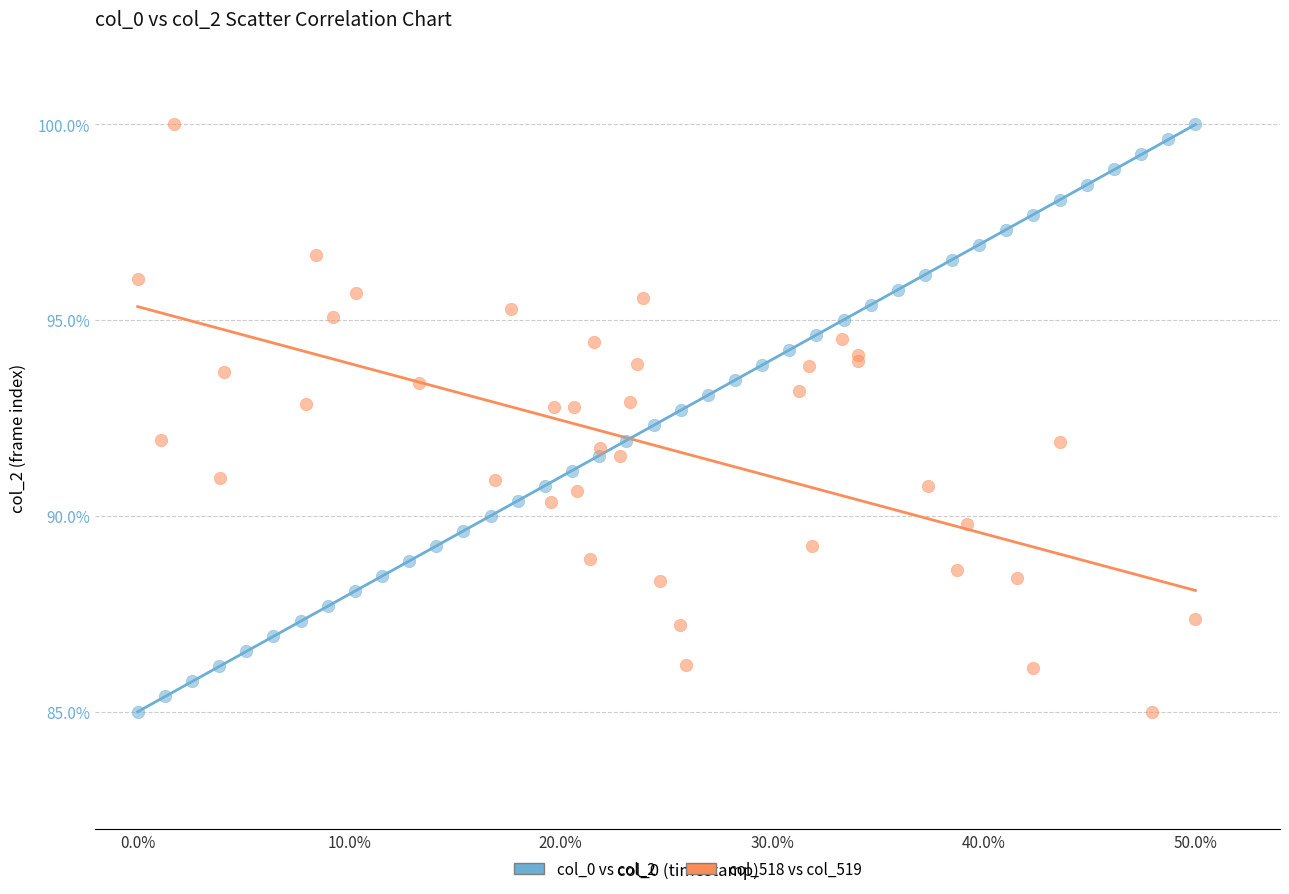

What are all the series names shown in the legend?

col_0 vs col_2, col_518 vs col_519